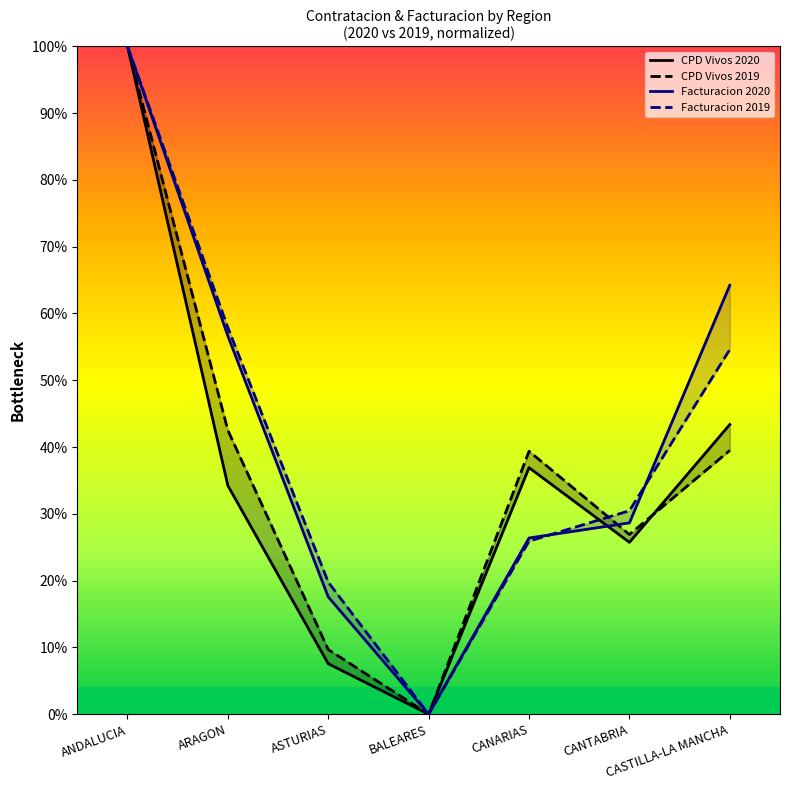

Reading right to left, transcribe all the data shown in this chart.

CPD Vivos 2020: 0.4	0.3	0.4	0.0	0.1	0.3	1.0
CPD Vivos 2019: 0.4	0.3	0.4	0.0	0.1	0.4	1.0
Facturacion 2020: 0.6	0.3	0.3	0.0	0.2	0.6	1.0
Facturacion 2019: 0.5	0.3	0.3	0.0	0.2	0.6	1.0